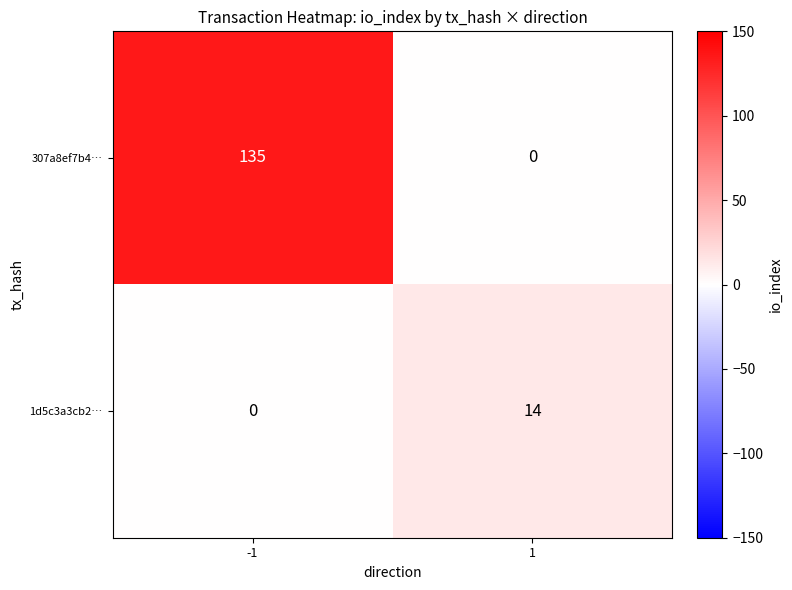

Count the number of data series in this chart.

2